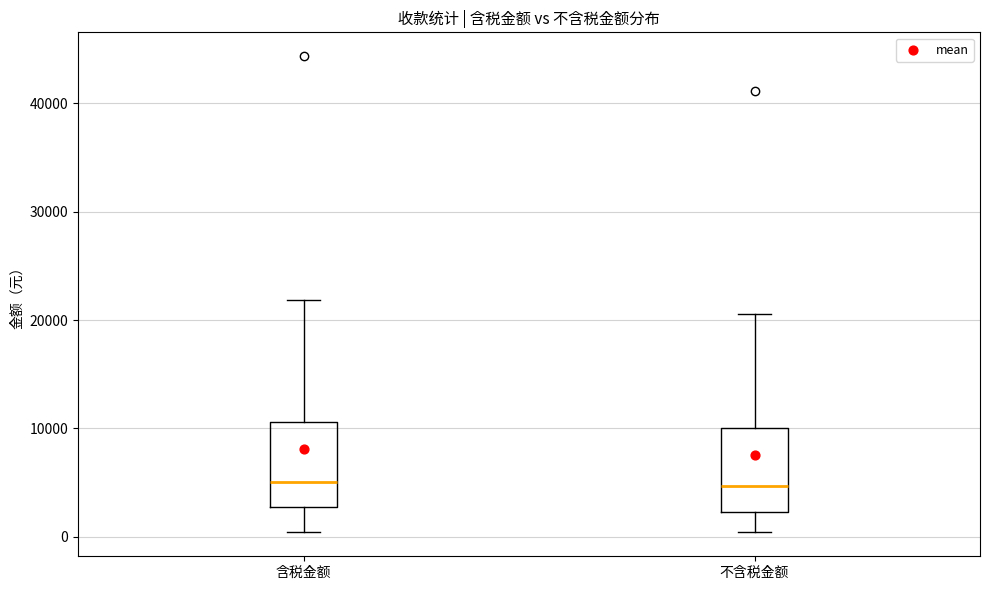

Reading left to right, transcribe this box plot: for each box, give where its median line is, the range the box spans, and where its two whiskers end, as read against the y-axis. The values are not printed on the chart, so give them approximately, as read against the axis.

含税金额: median 5000, box 3000 to 11000, whiskers 0 to 22000
不含税金额: median 5000, box 2000 to 10000, whiskers 0 to 21000